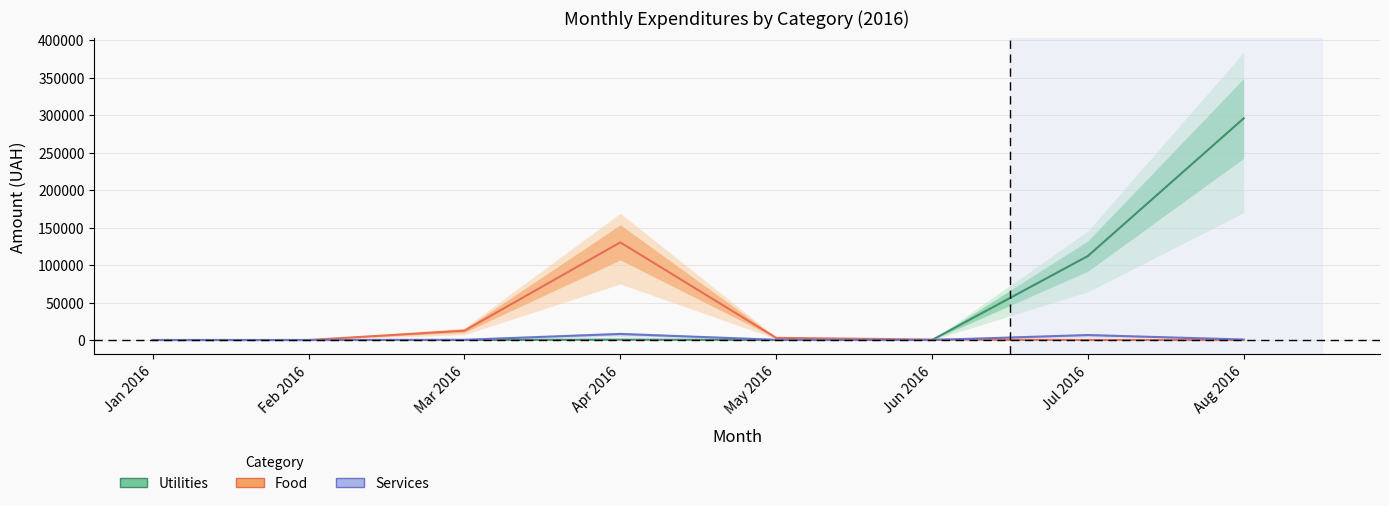

Between which two adjacent categories do Food and Services first intersect?

Jun 2016 and Jul 2016